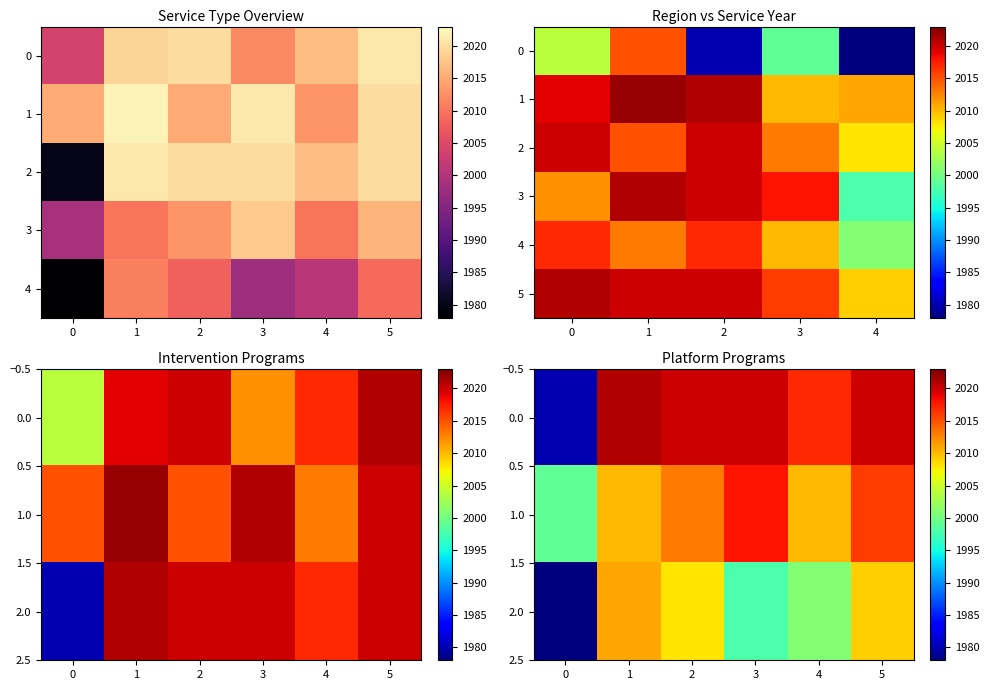

The Technology Platform series shows 2898 at 0. True or false?

False